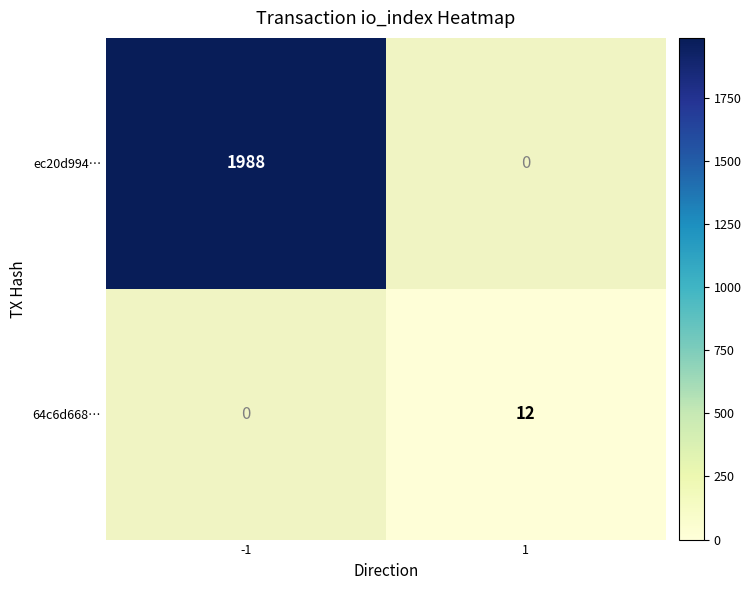

True or false: 64c6d668… has a value of 6 at 1.

False